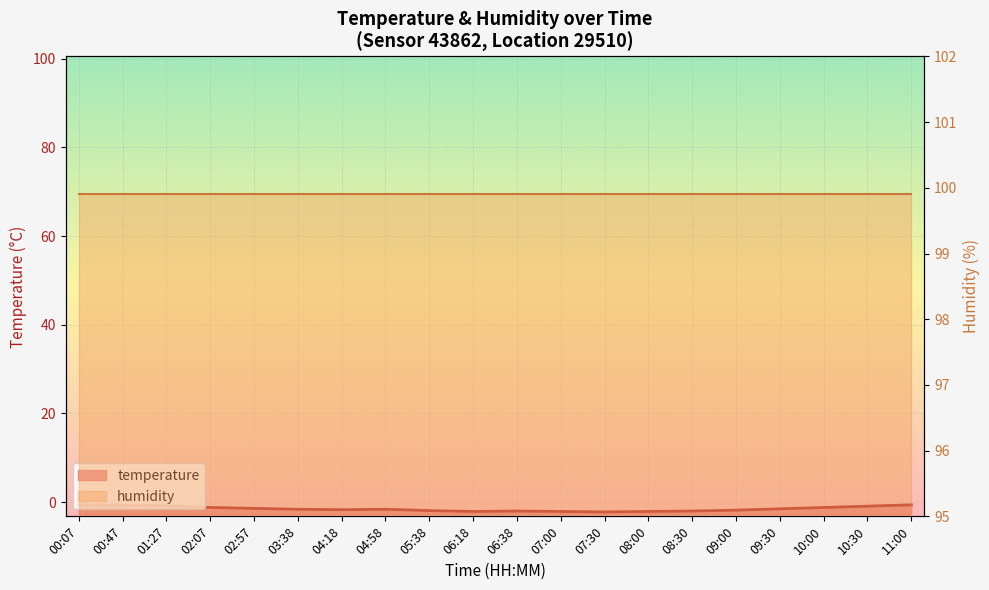

Which category has the lowest value across all series?

07:30